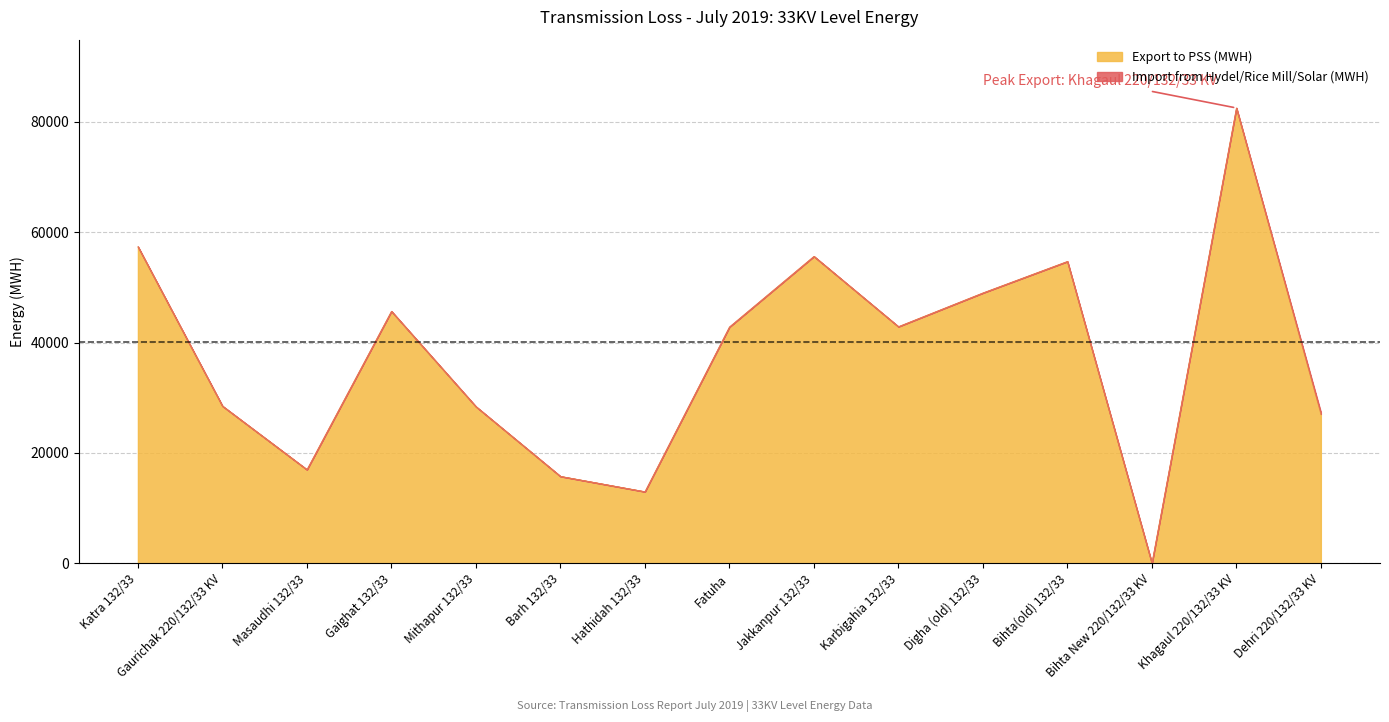

True or false: the data has more than 1 interior local peaks.

True